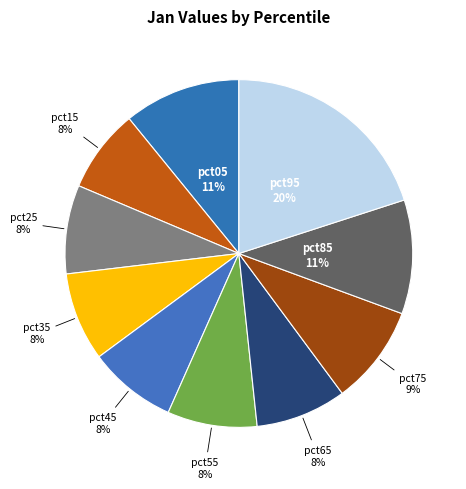

Which category has the biggest portion of the pie?

pct95